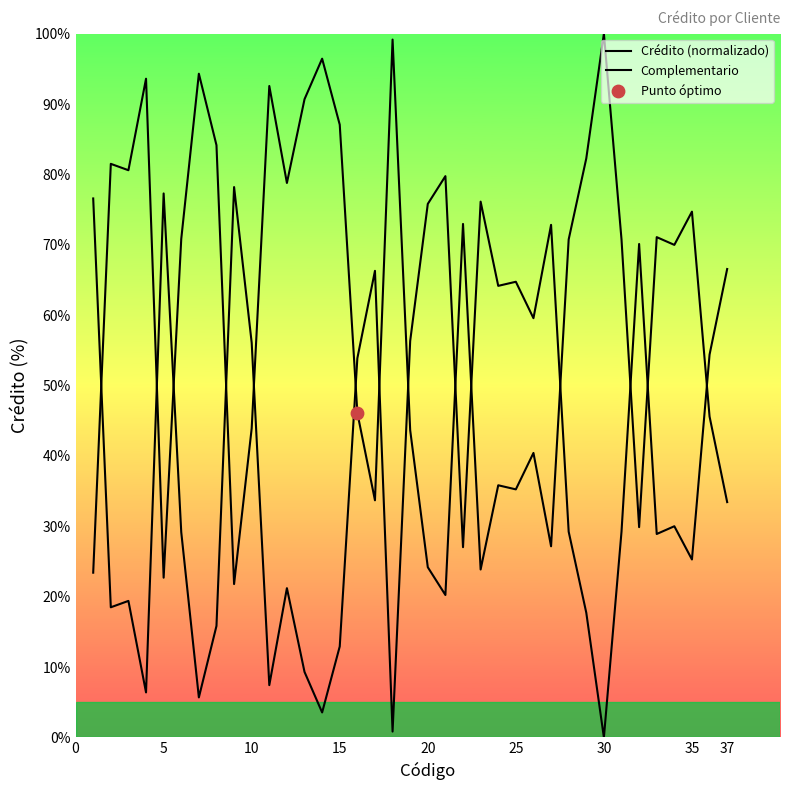

Which series reaches the maximum Y coordinate?

Crédito (normalizado)